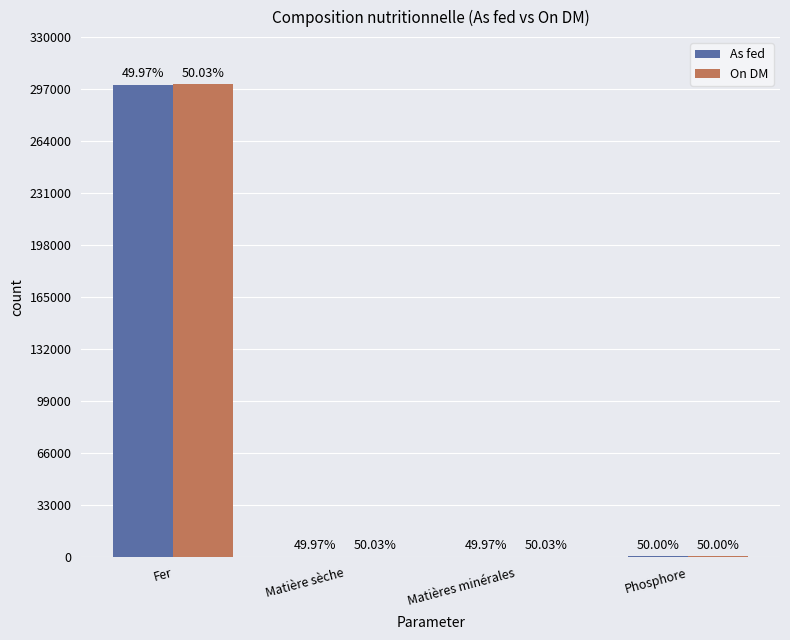

What are all the series names shown in the legend?

As fed, On DM